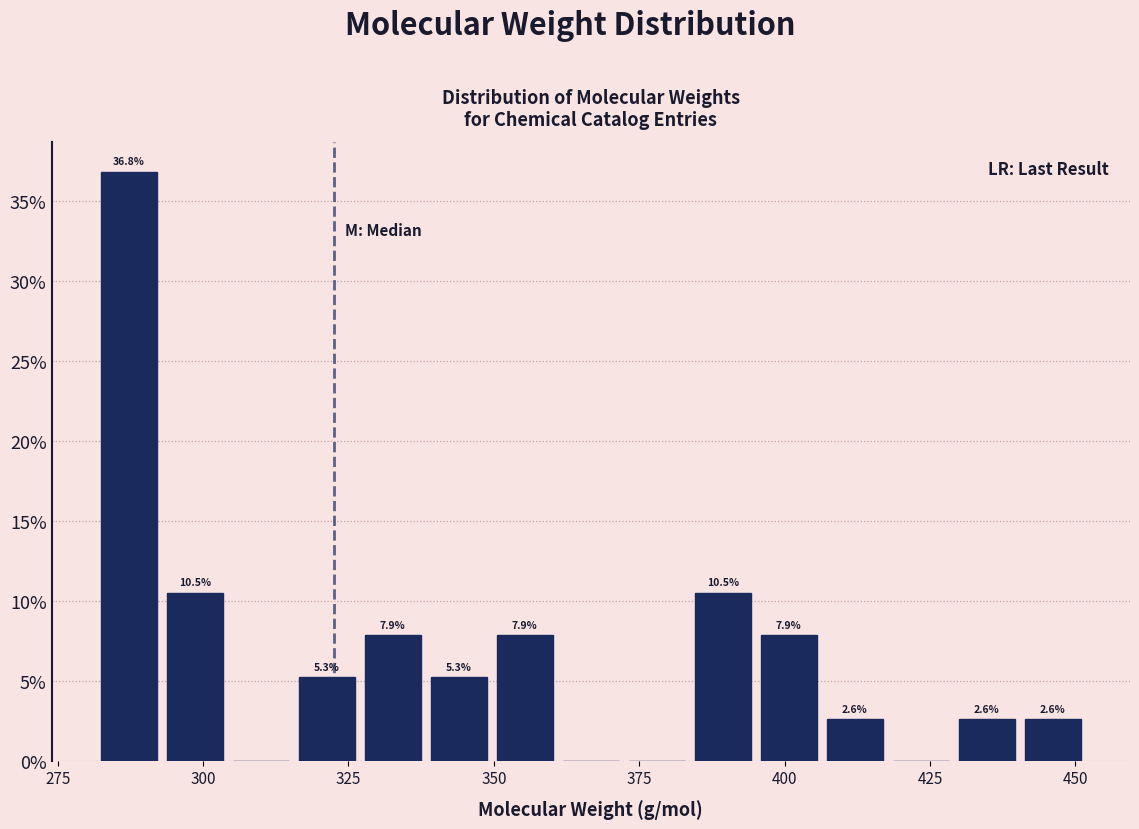

Read against the x-axis, roughly where is the centre of the tallest bar?

285